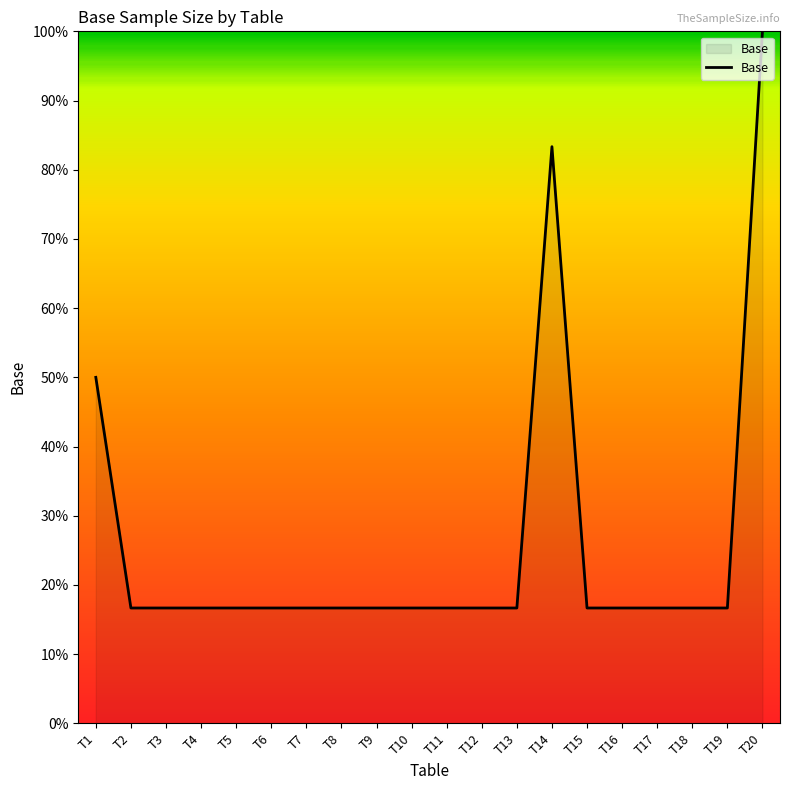

What is the change in value from T13 to T20?

+83.3